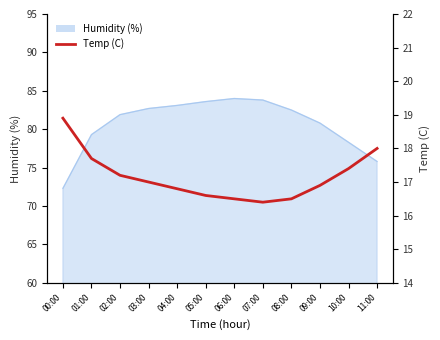

Where does the data first go above 17?

00:00